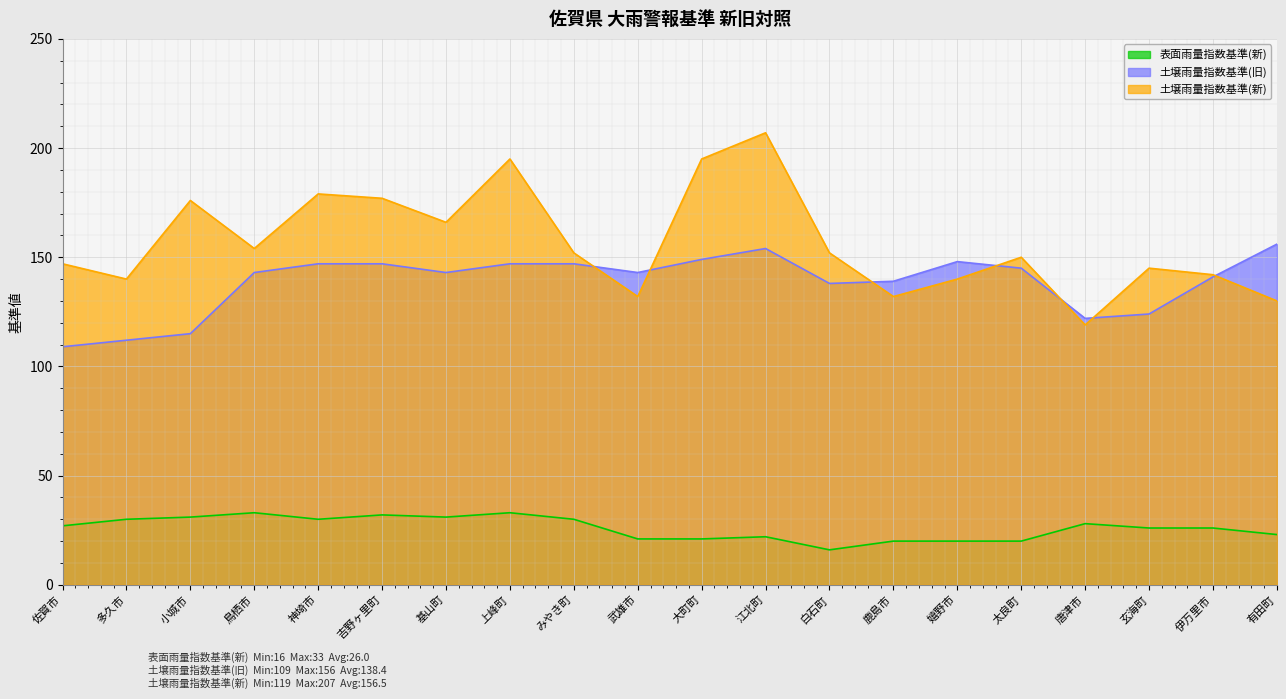

At which category does 表面雨量指数基準(新) reach its first local peak?

鳥栖市